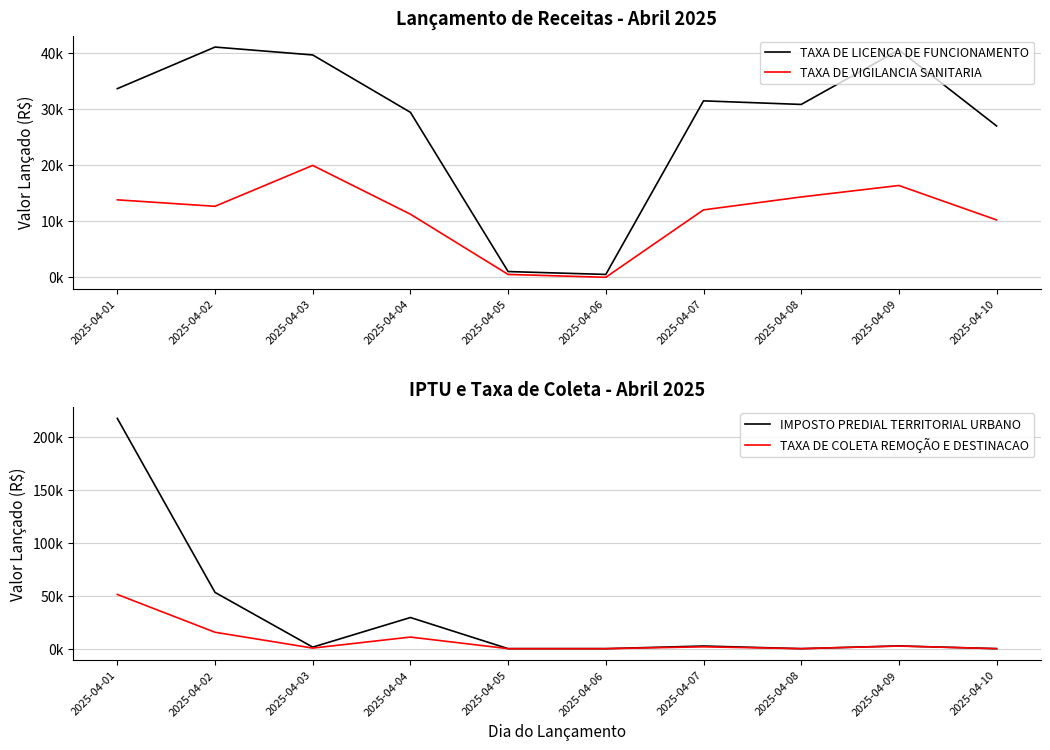

Is it true that TAXA DE LICENCA DE FUNCIONAMENTO equals 18952.7 at 2025-04-07?

False